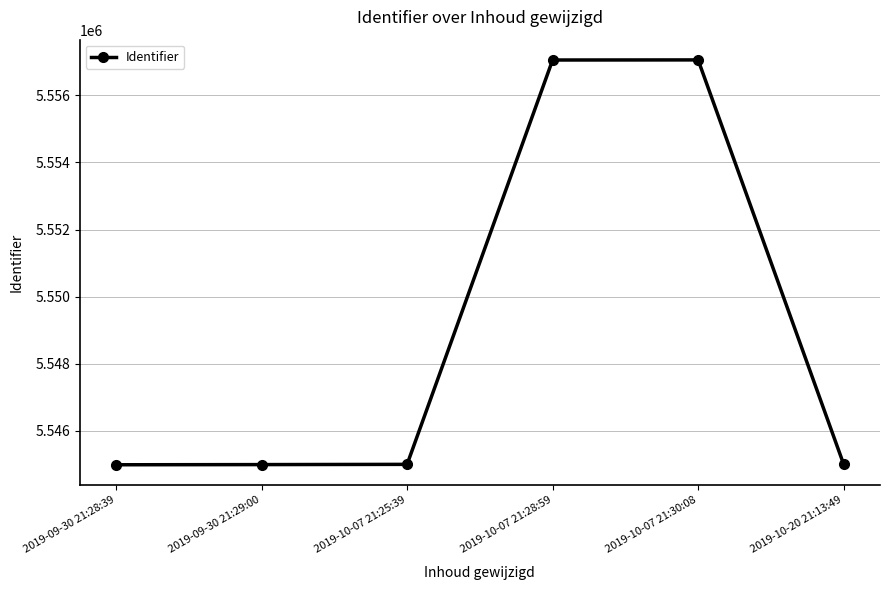

What is the greatest value displayed?

5557055